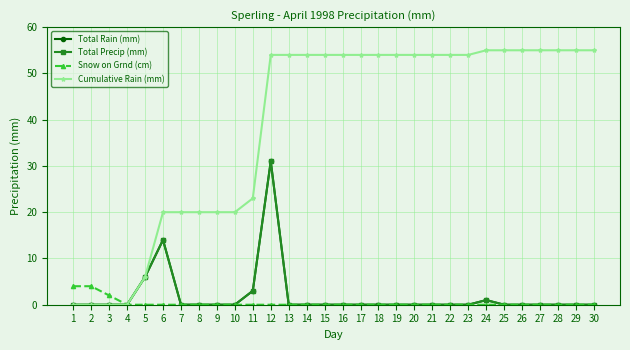

What is the sum of all Total Precip (mm) values?

55